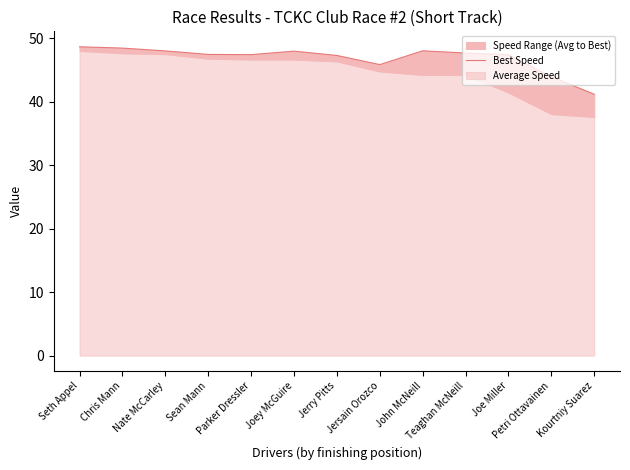

Rank the categories by value from highest to lowest.

Seth Appel, Chris Mann, John McNeill, Nate McCarley, Joey McGuire, Teaghan McNeill, Sean Mann, Parker Dressler, Joe Miller, Jerry Pitts, Jersain Orozco, Petri Ottavainen, Kourtniy Suarez